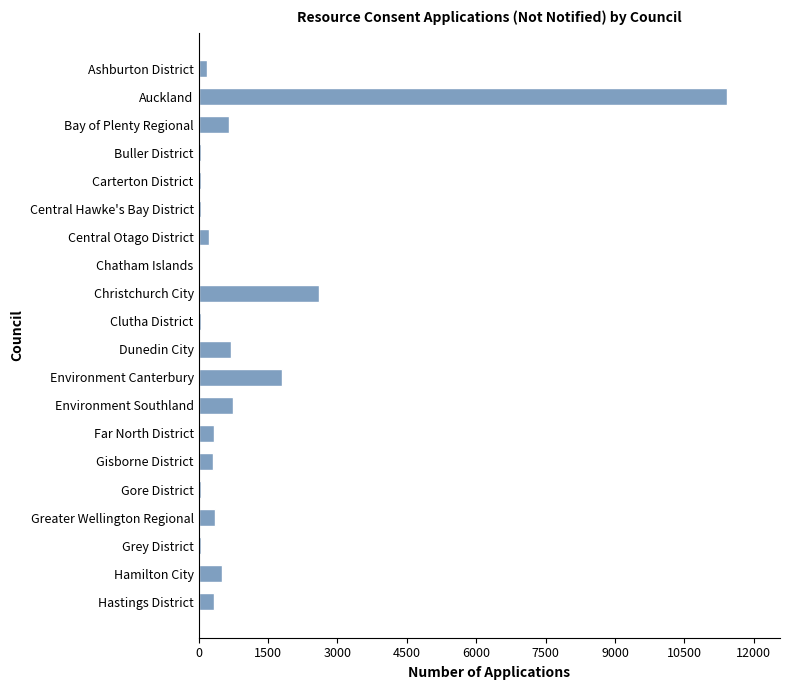

What is the sum of all values?

20566